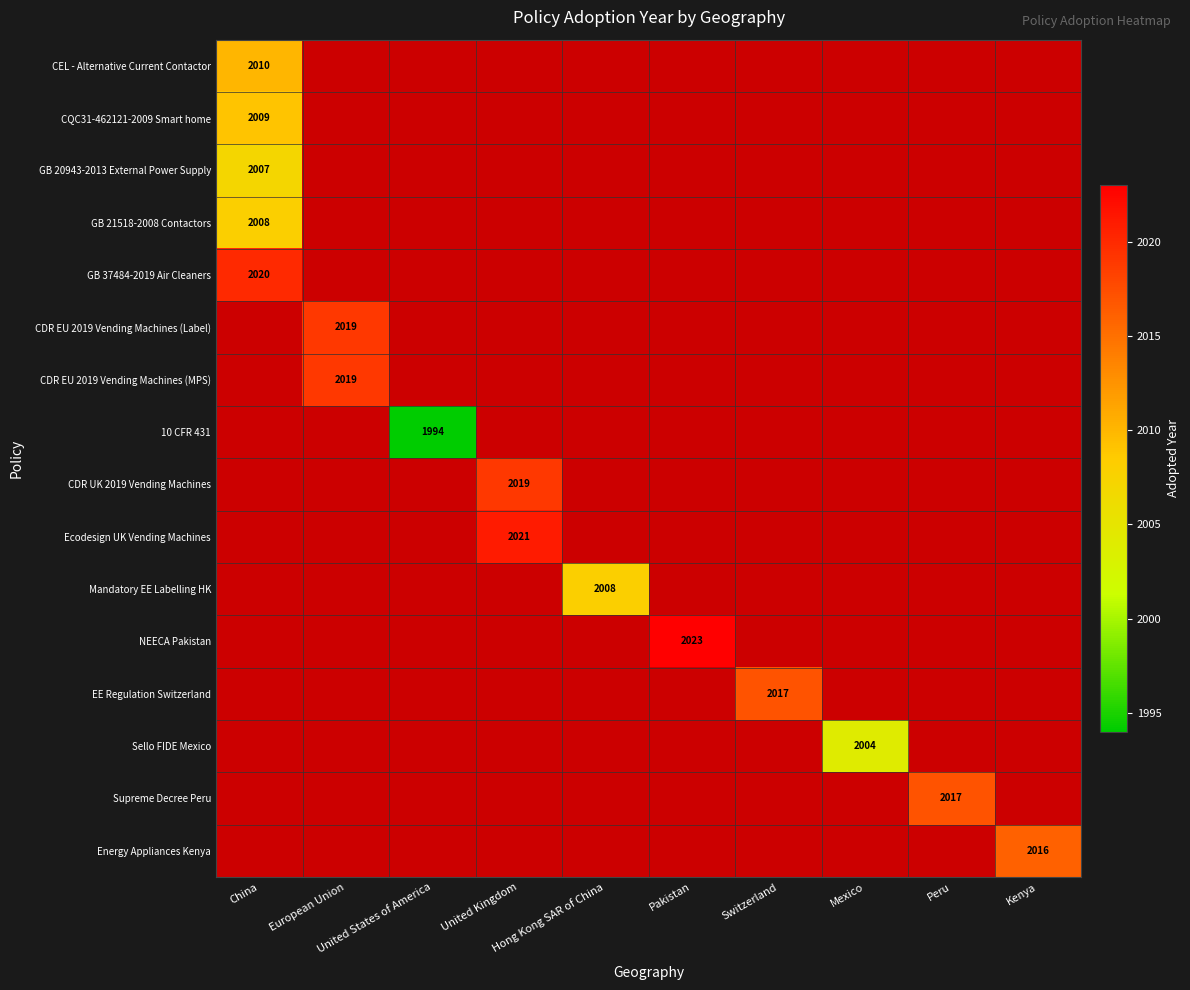

Between United Kingdom and Peru, which series saw the biggest shift?

Ecodesign UK Vending Machines